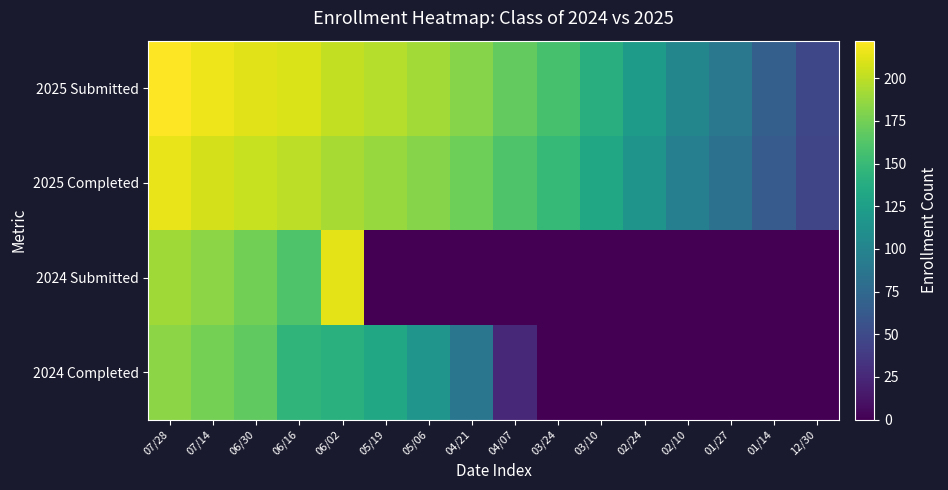

What is the greatest value displayed?

222